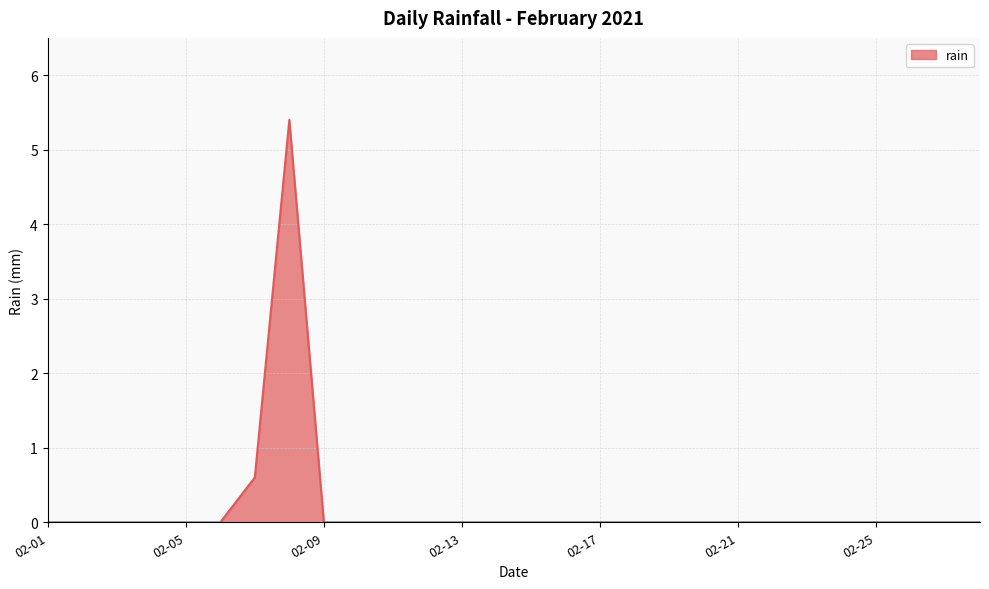

What is the maximum value shown in the chart?

5.4